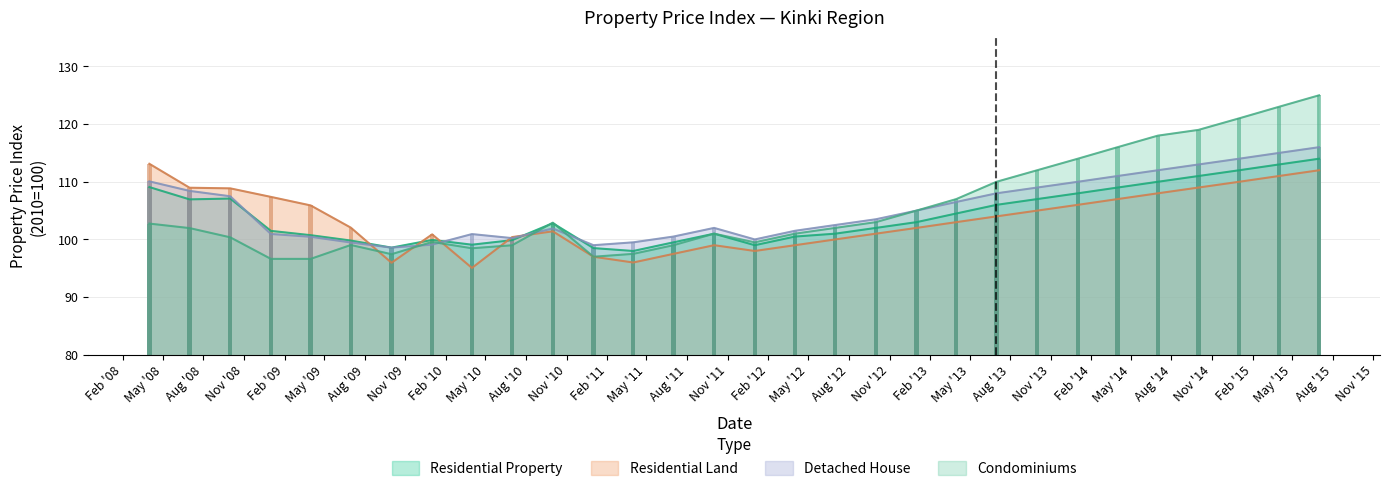

What is the label of the 7th bar from the right?

Feb '14